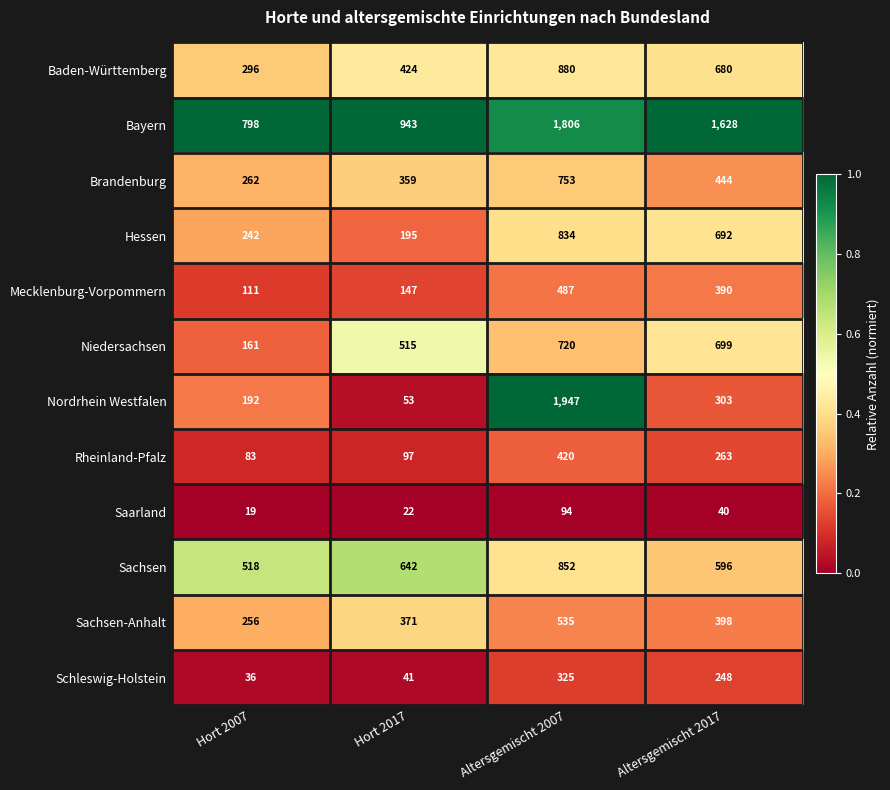

Count the number of data series in this chart.

12